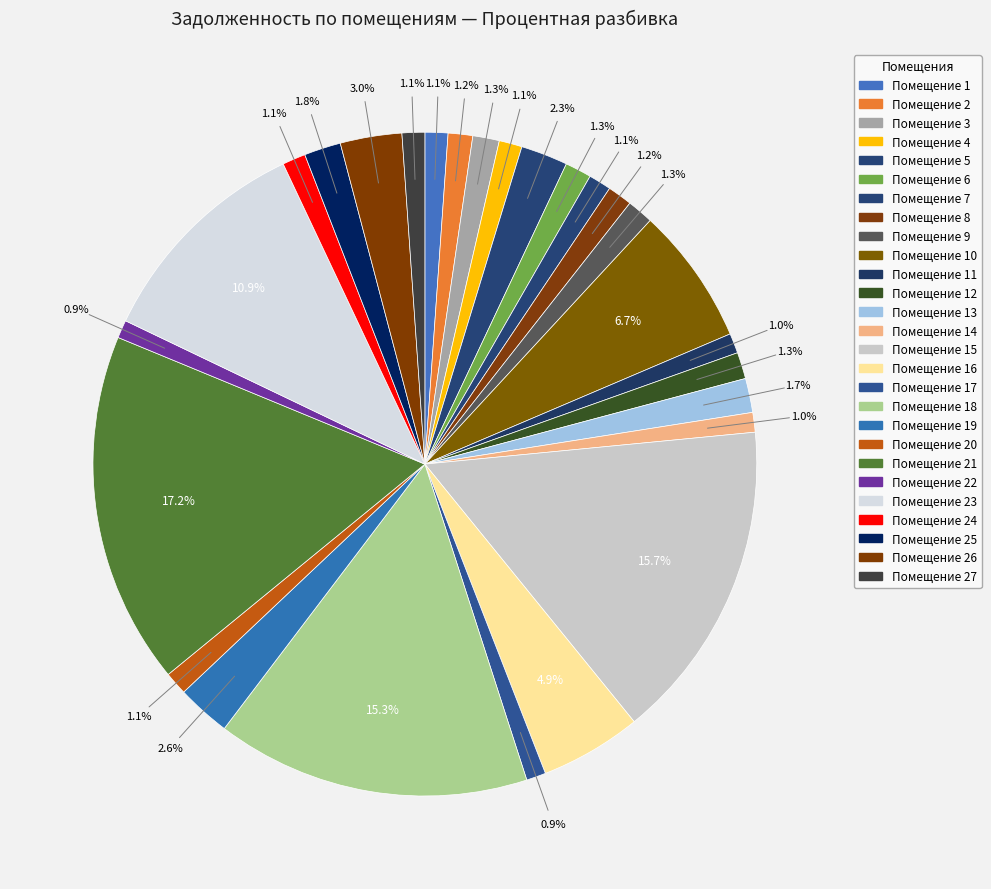

How many slices are in this pie chart?

27